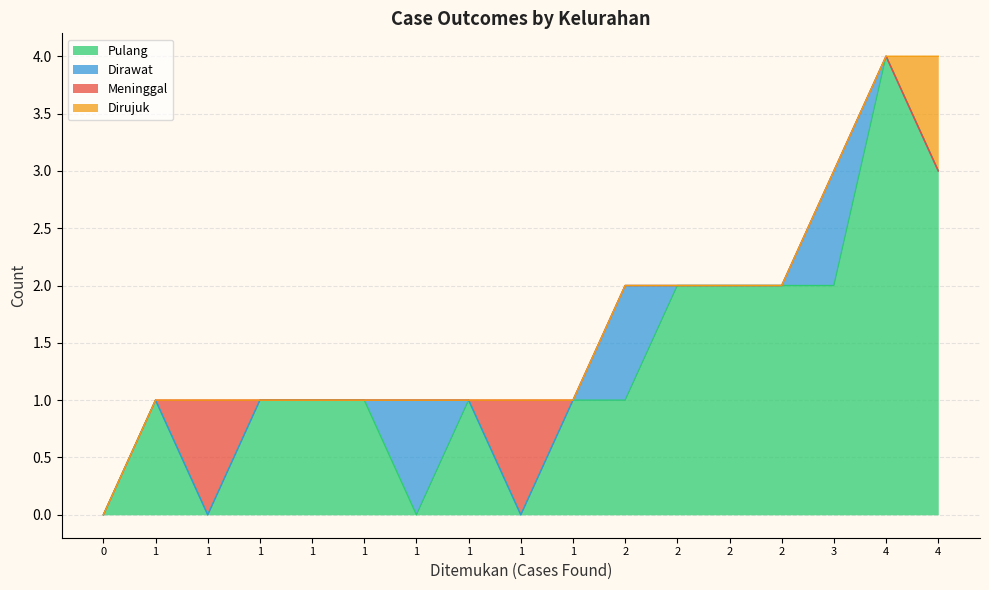

Is it true that Dirujuk equals 0 at Jurangombo Selatan?

True